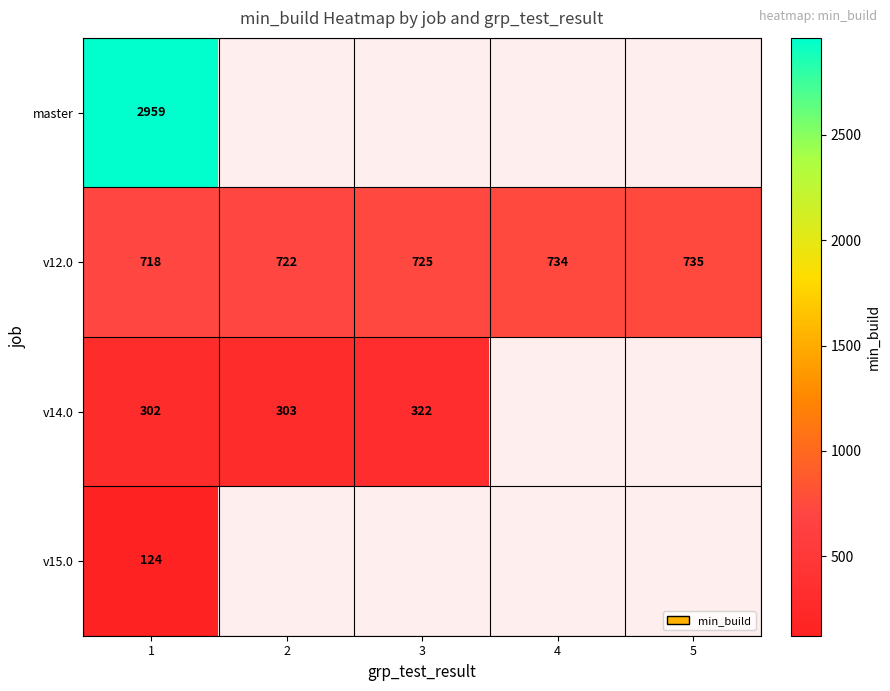

What is the maximum value for v12.0?

735